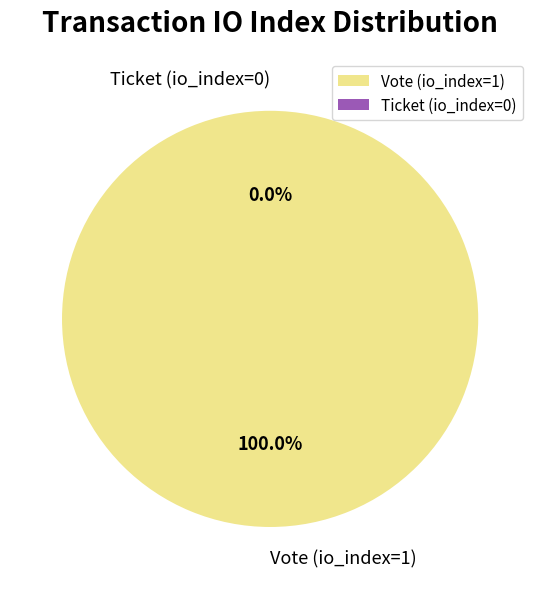

Count the number of slices in the pie.

2